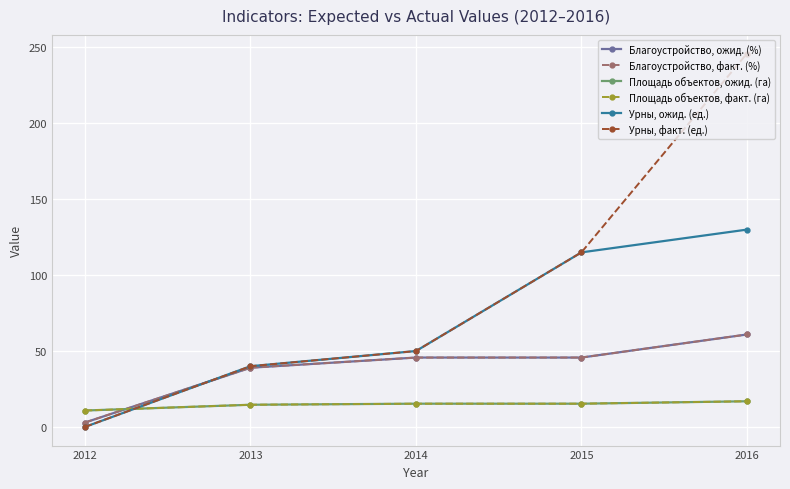

What is the maximum value shown in the chart?

246.0